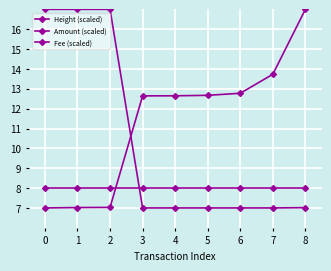

After their last crossing, which series has the higher values: Amount (scaled) or Height (scaled)?

Height (scaled)